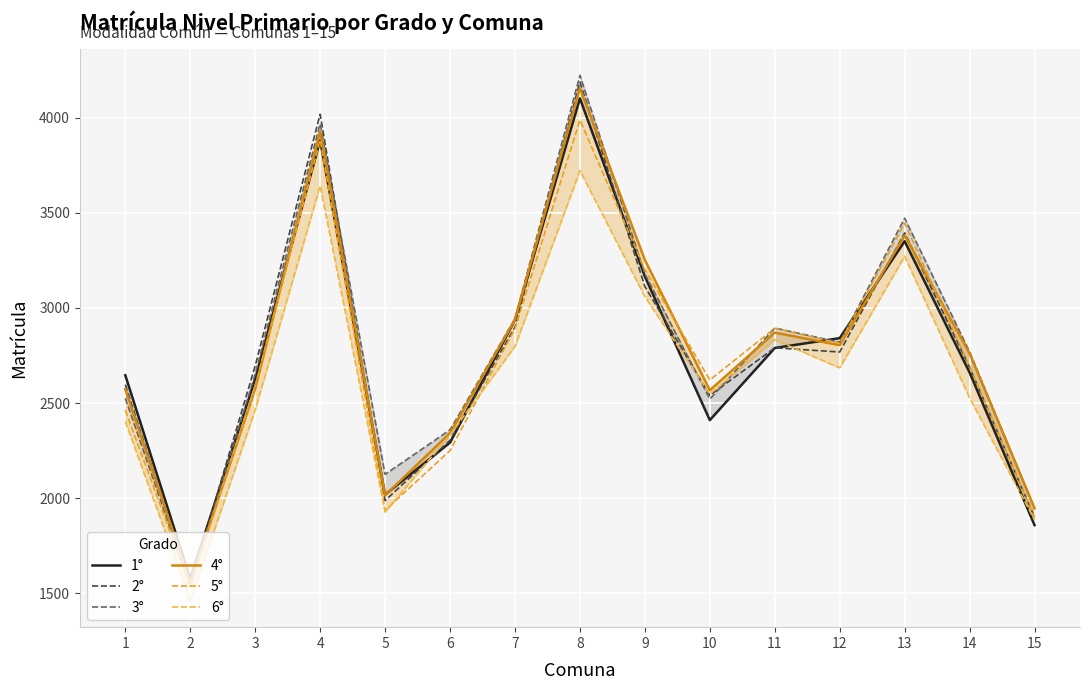

In 2°, how many points are lower than both neighbors (excluding endpoints)?

4